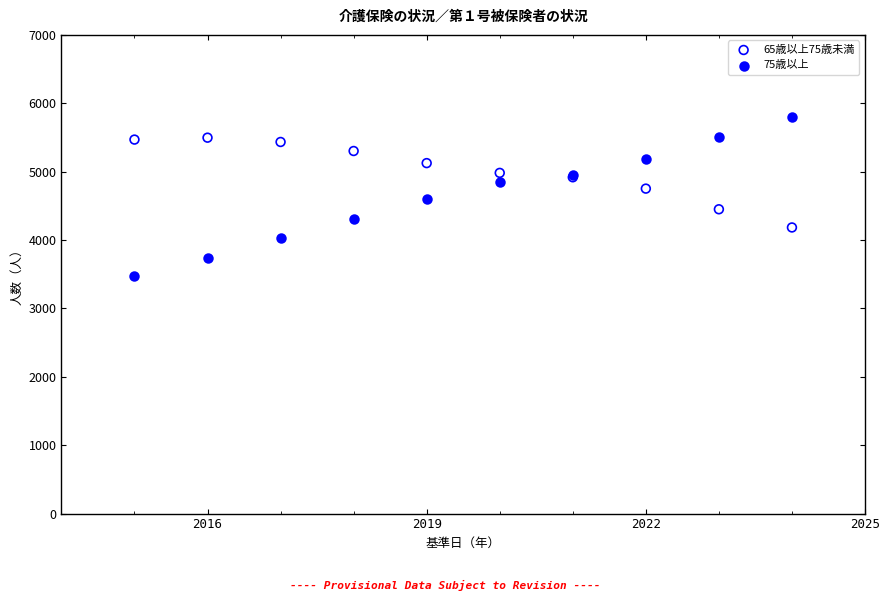

What is the X range (max minus min) for the scatter plot?

9